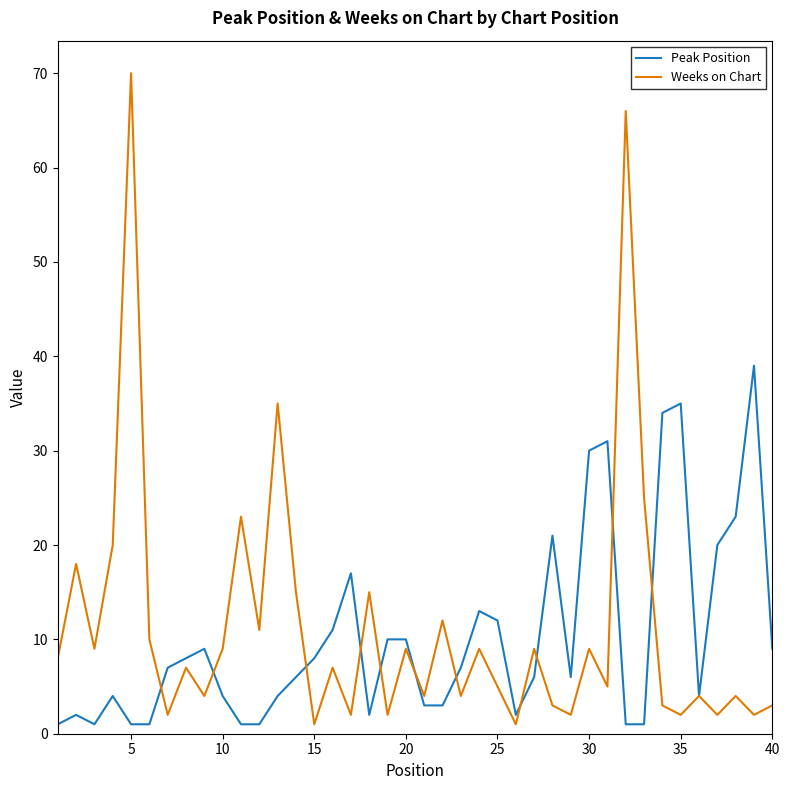

What is the greatest value displayed?

70